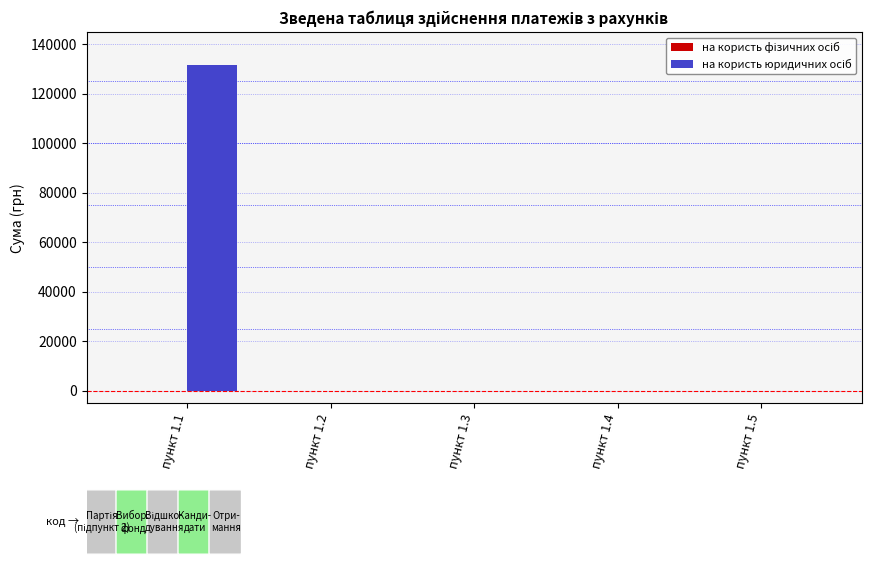

What is the maximum value shown in the chart?

131742